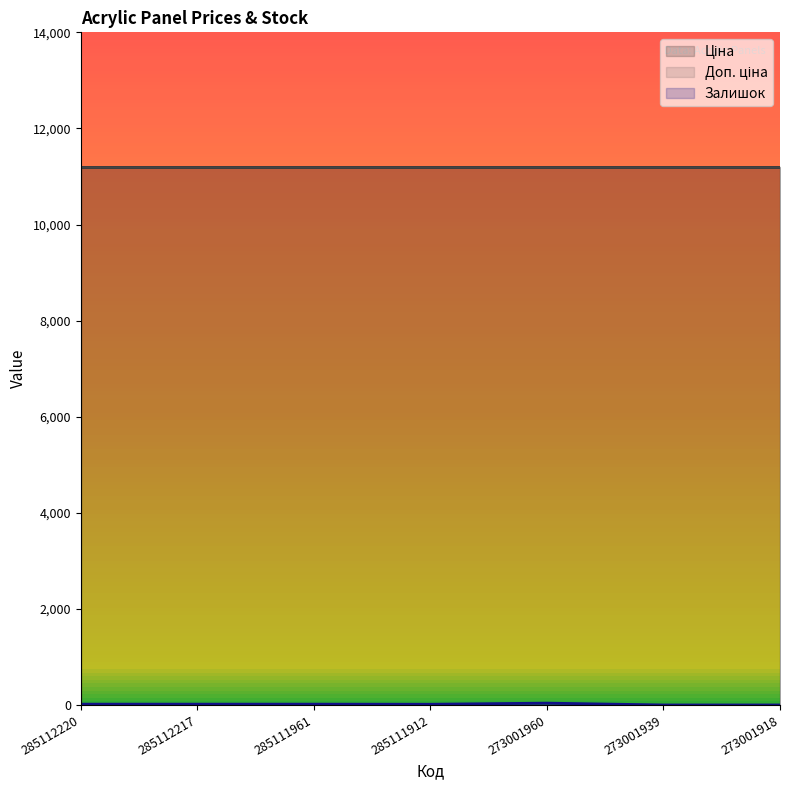

Which category has the lowest value across all series?

273001939